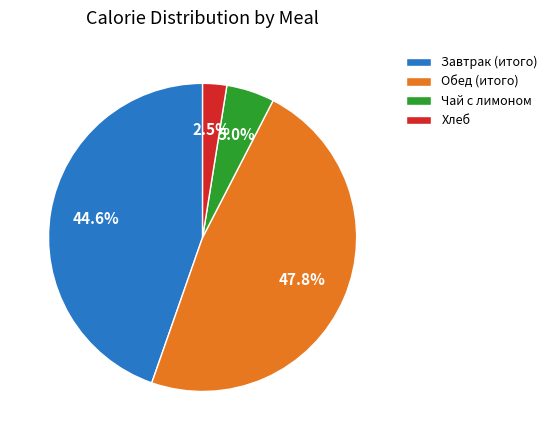

What percentage is the Завтрак (итого) slice, to the nearest percent?

45%